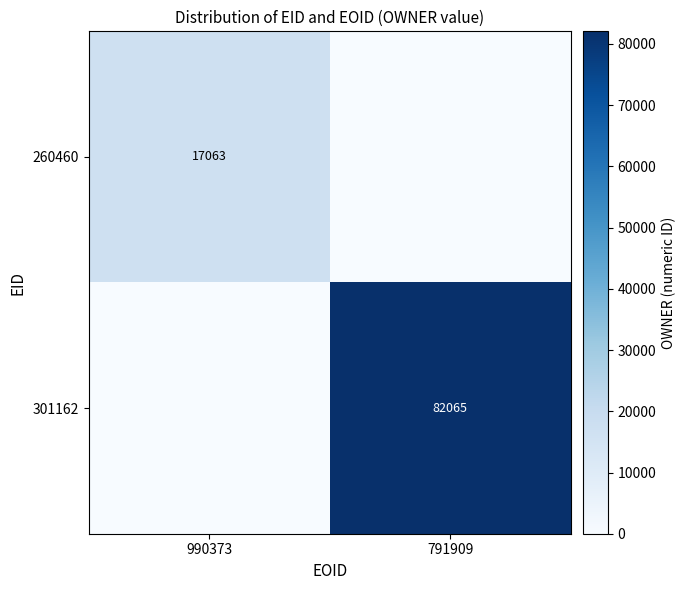

What is the total value across all series at 791909?

82065